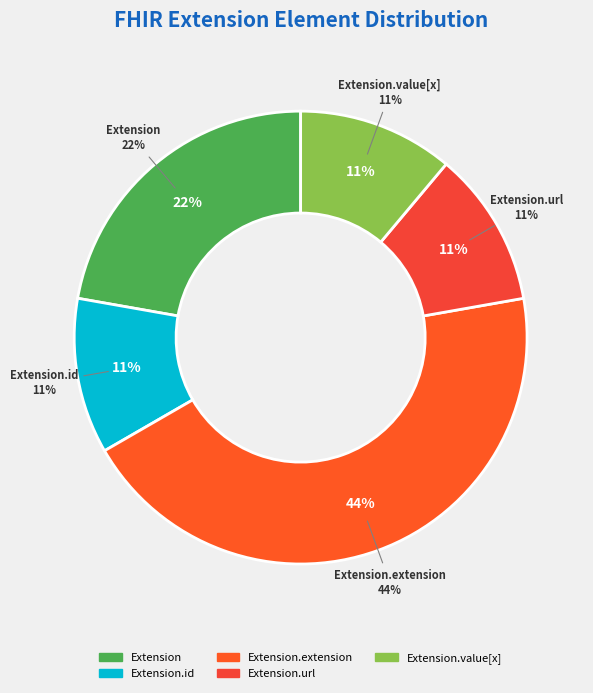

Which has a higher value, Extension.extension or Extension?

Extension.extension